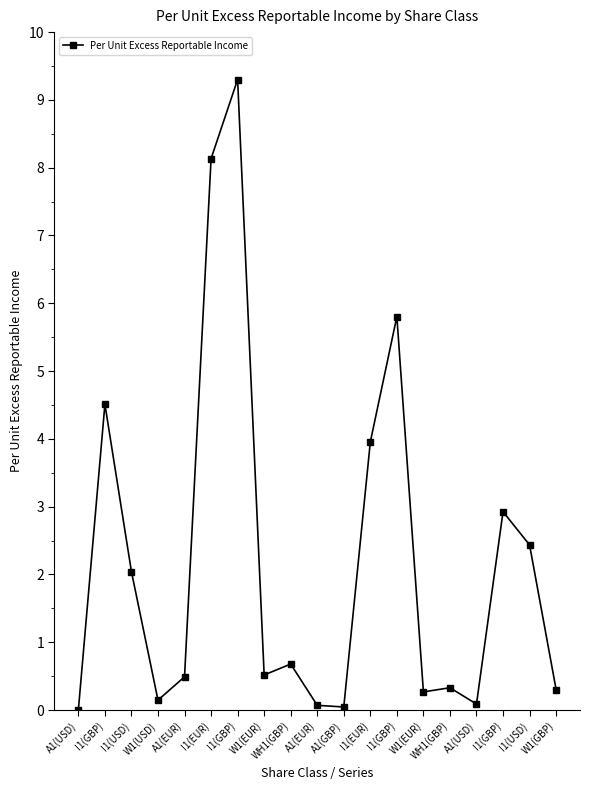

Count the number of data series in this chart.

1